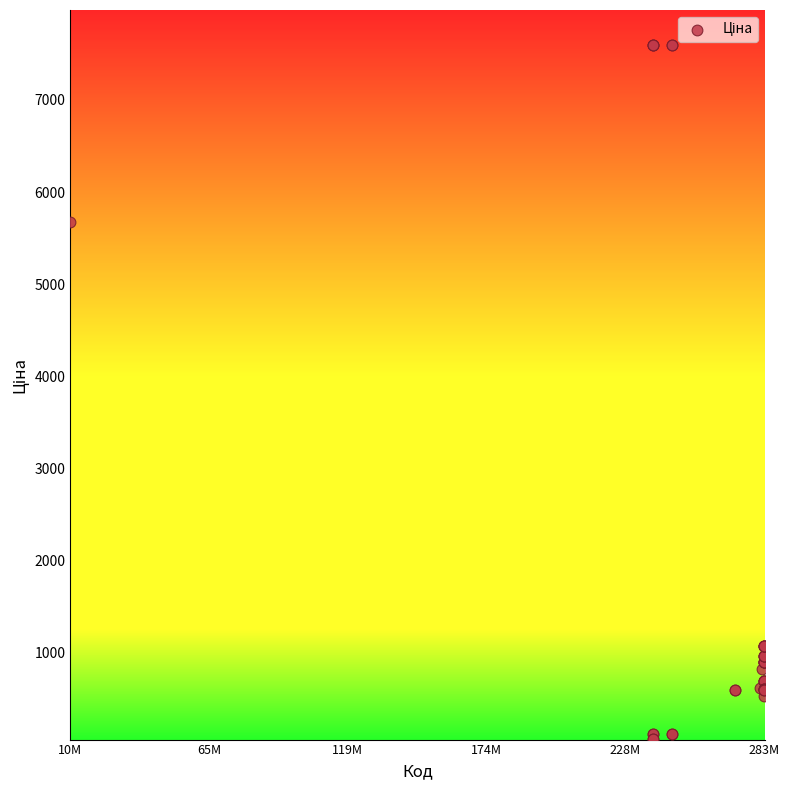

What Y value in the scatter plot is closest to 3826?

5673.8